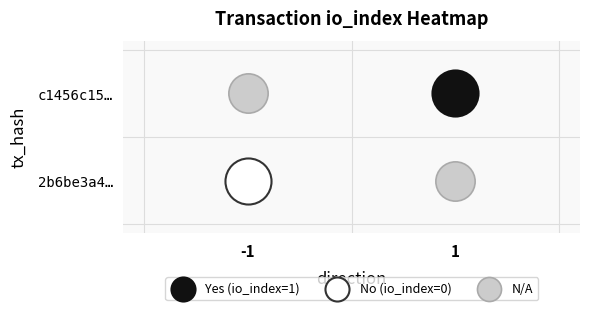

Reading right to left, extract all data points from this chart.

2b6be3a4f6ee00af8b68319fc1ac81c3354a28c: 0	-1
c1456c153d1baab53164d96b7cfeea165bd2fb6: 1	1